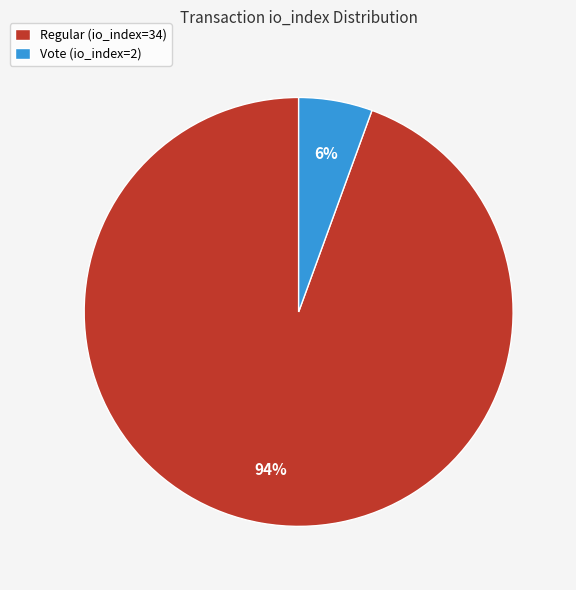

To the nearest percent, what is the combined percentage of Regular (io_index=34) and Vote (io_index=2)?

100%